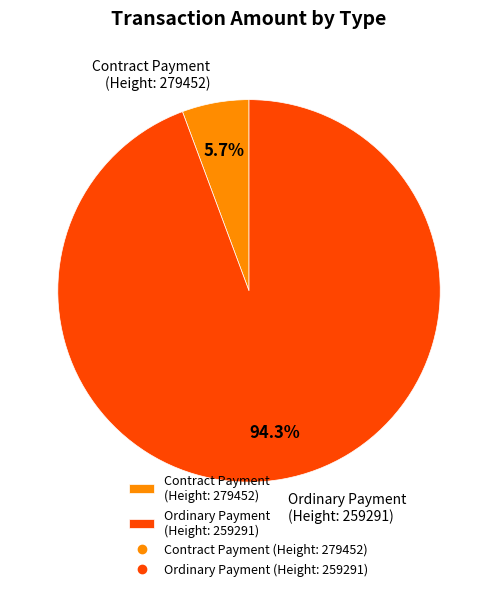

Rank the categories by value from lowest to highest.

Contract Payment (Height: 279452), Ordinary Payment (Height: 259291)